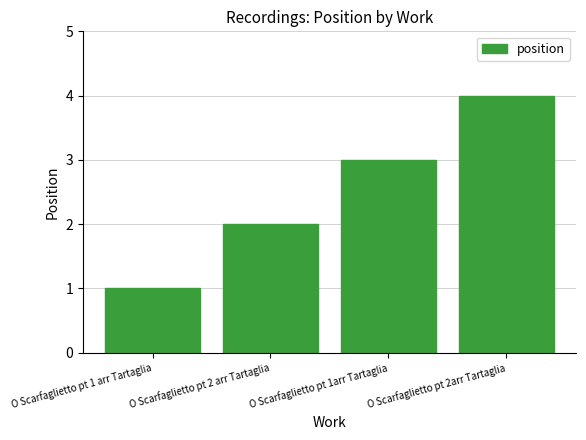

Is it true that the value at O Scarfaglietto pt 2arr Tartaglia is 4?

True